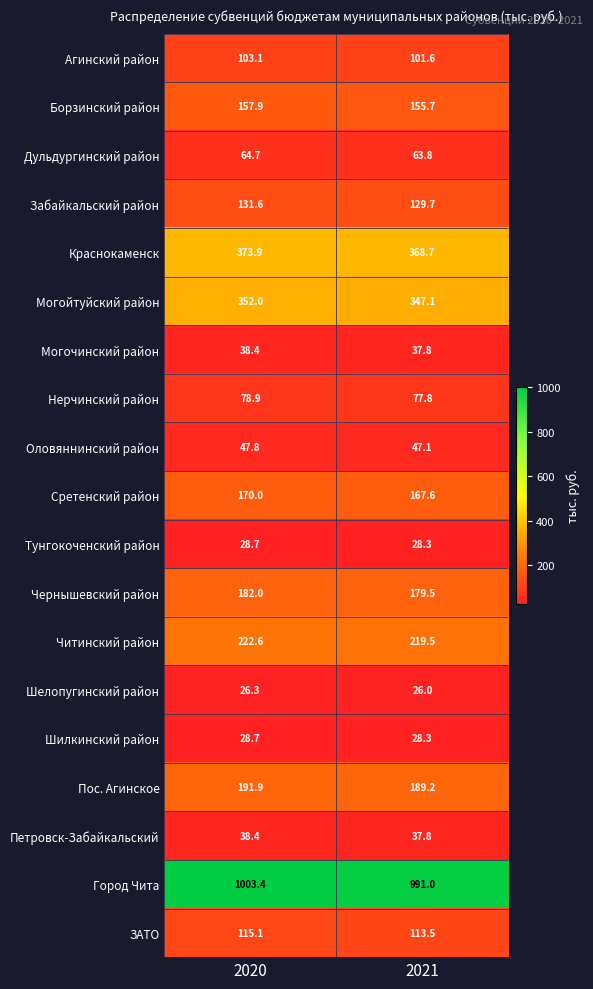

How many data points does each series have?

2